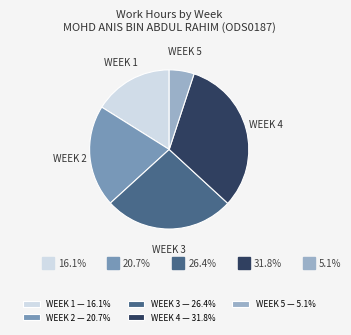

What is the ratio of the value at WEEK 1 — 16.1% to the value at WEEK 5 — 5.1%?

3.2